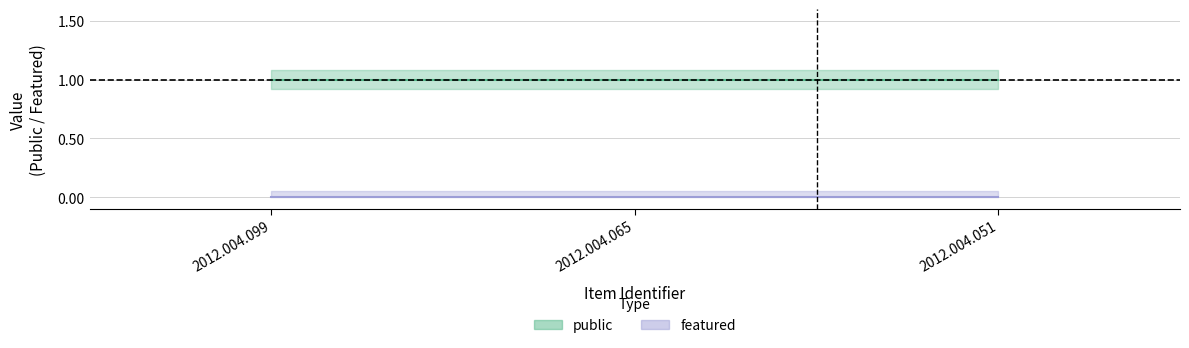

The featured series shows 0 at 2012.004.099. True or false?

True